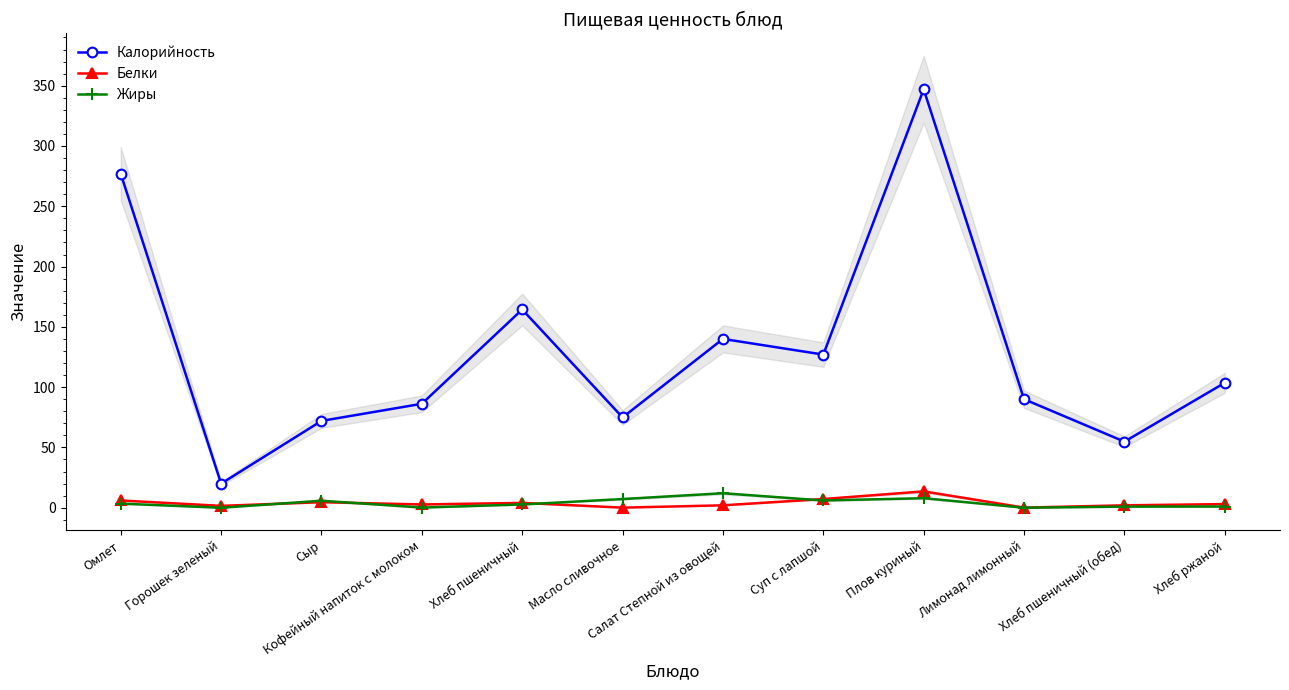

Which category has the highest value across all series?

Плов куриный